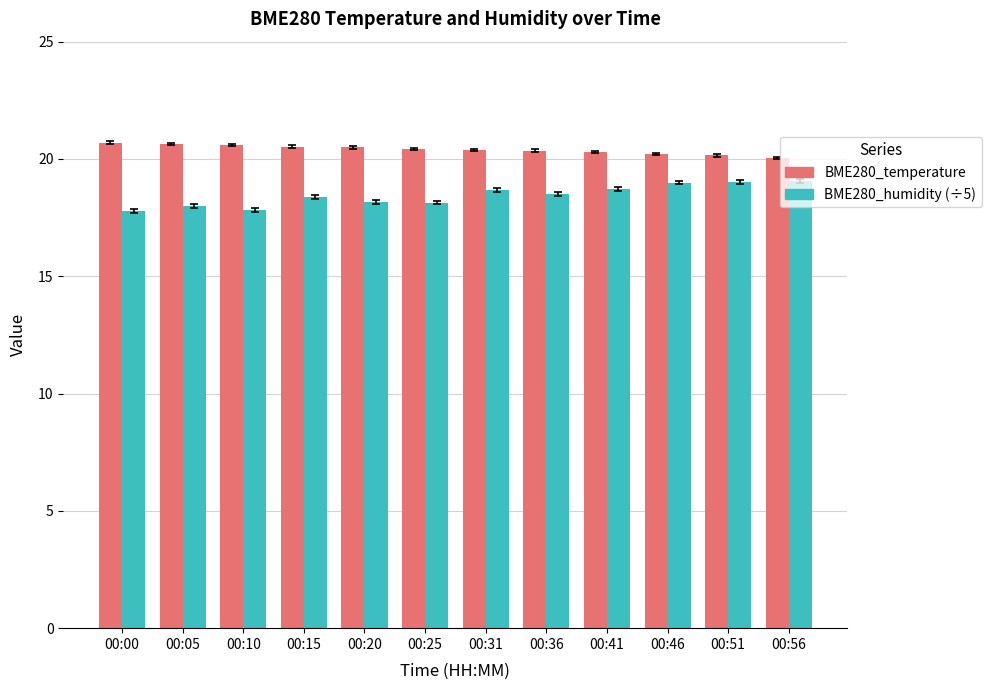

What is the sum of the BME280_temperature values at 00:46 and 00:00?

40.9